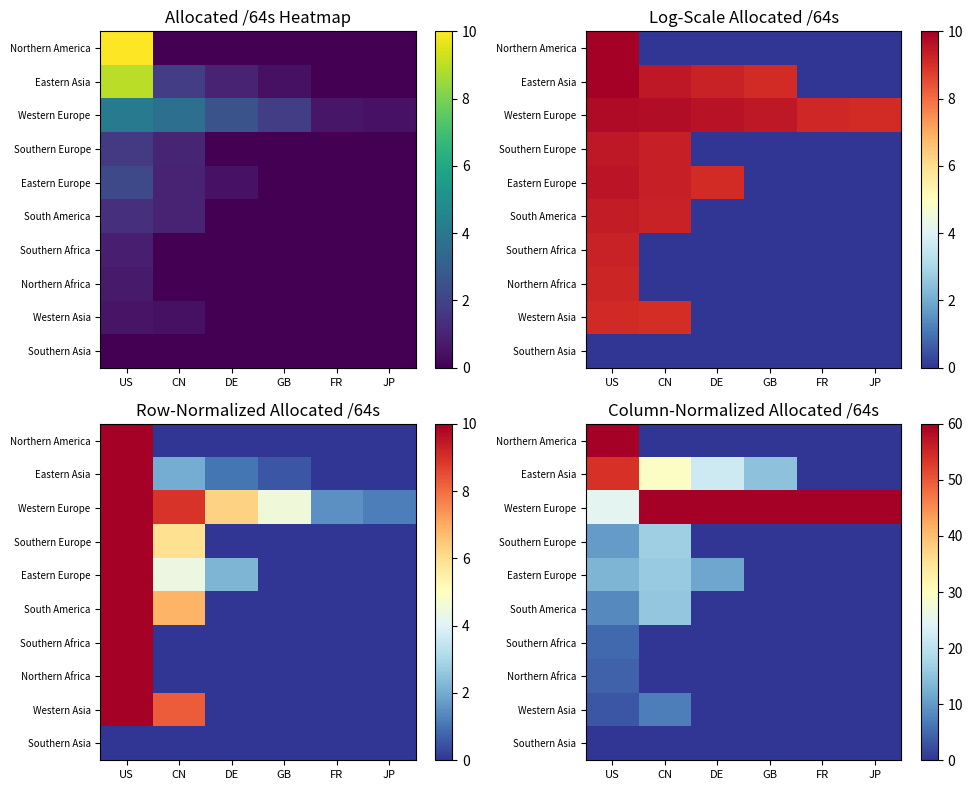

Rank the series at FR from lowest to highest value.

Northern America, Eastern Asia, Southern Europe, Eastern Europe, South America, Southern Africa, Northern Africa, Western Asia, Southern Asia, Western Europe